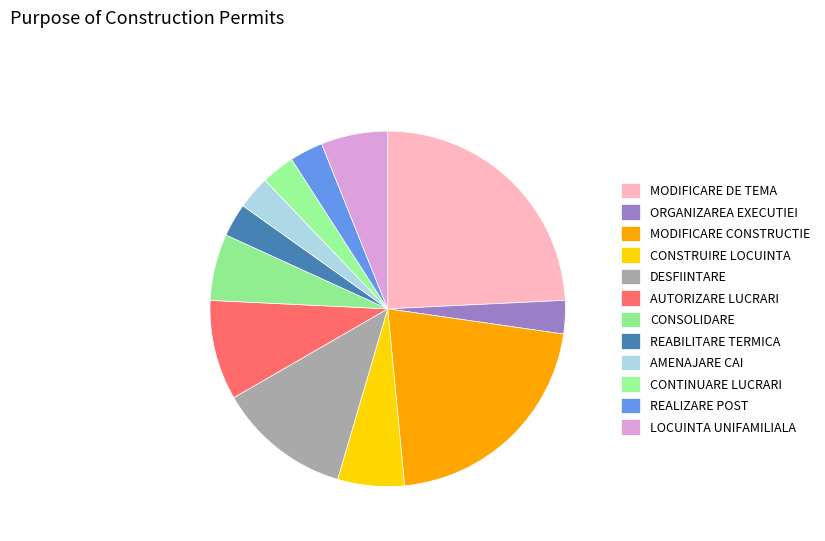

Which slice is the largest?

MODIFICARE DE TEMA